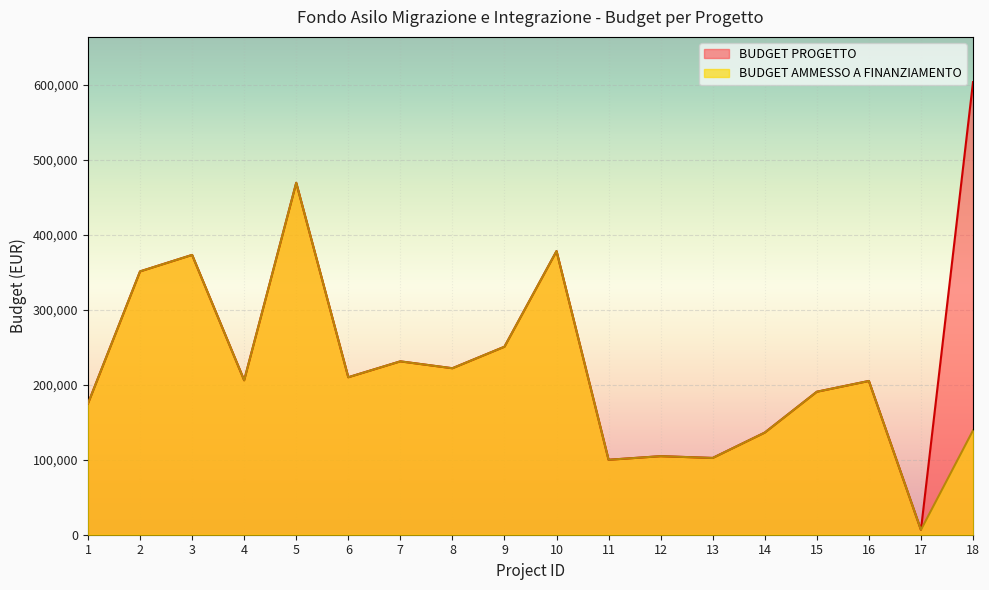

The value of BUDGET AMMESSO A FINANZIAMENTO at 2 is 351396.7. True or false?

True